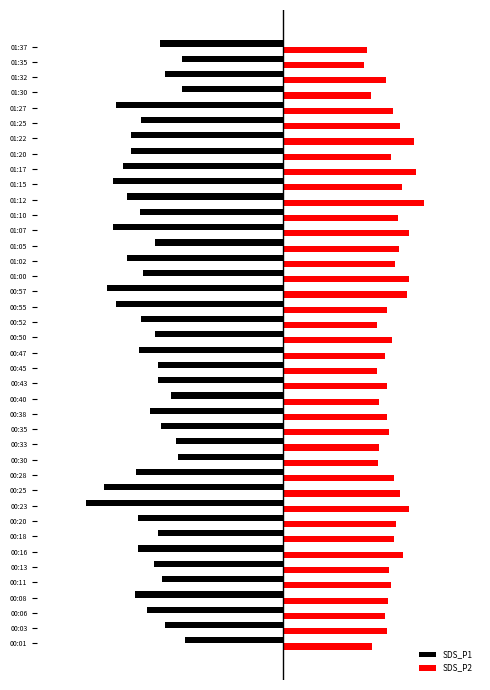

What are all the series names shown in the legend?

SDS_P1, SDS_P2